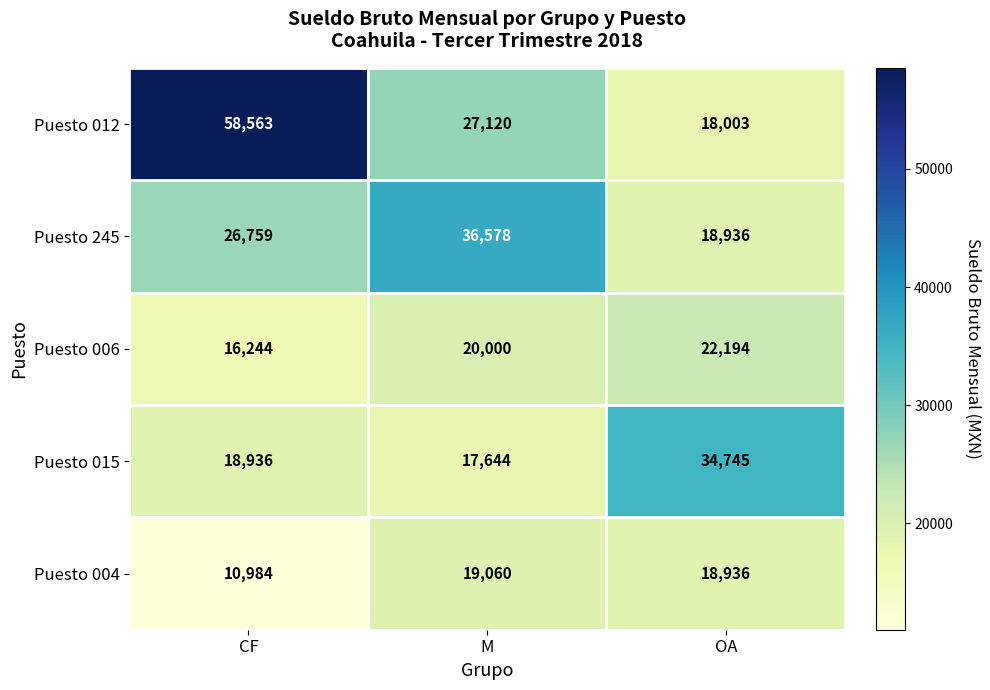

What is the difference between the highest and lowest values at M?

18934